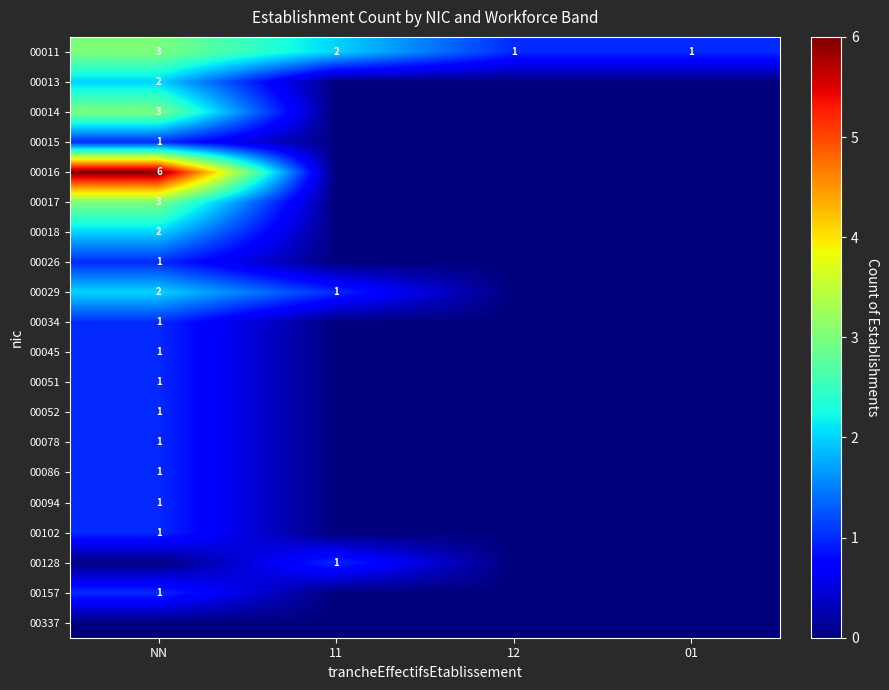

Between 11 and NN, which is larger?

NN